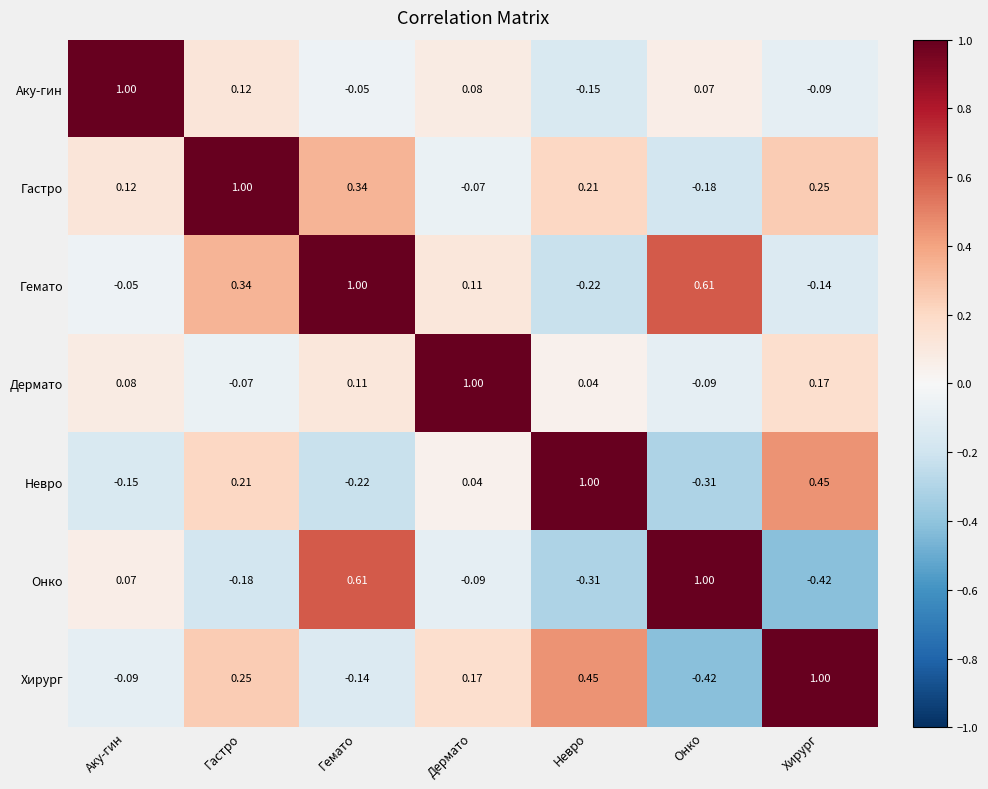

List the labels in order of Гемато value, smallest first.

Невро, Хирург, Аку-гин, Дермато, Гастро, Онко, Гемато